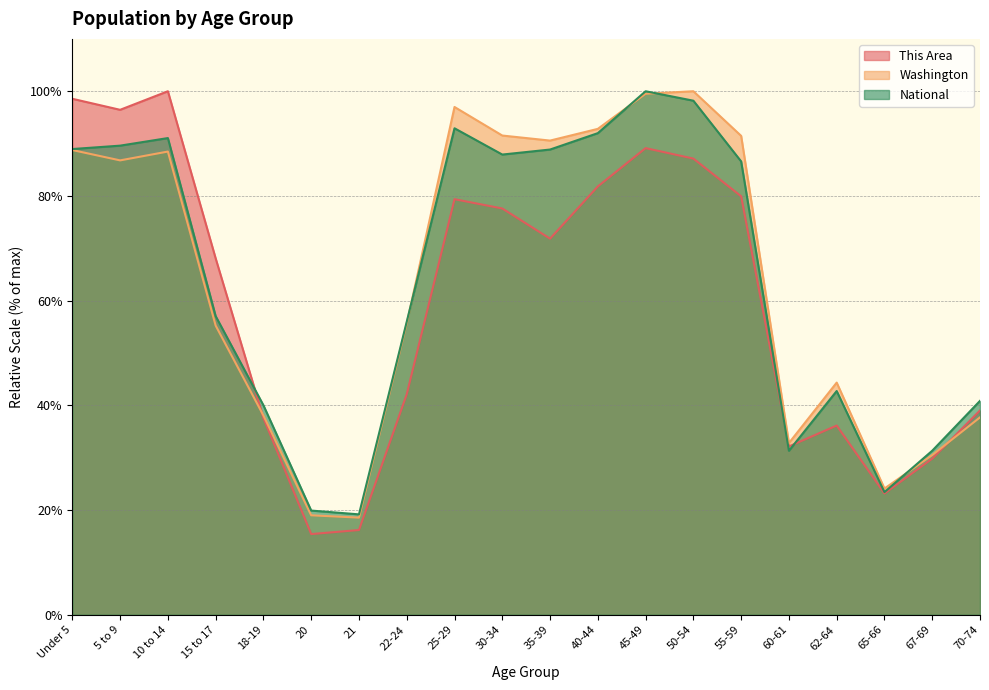

What is the minimum value shown in the chart?

15.4